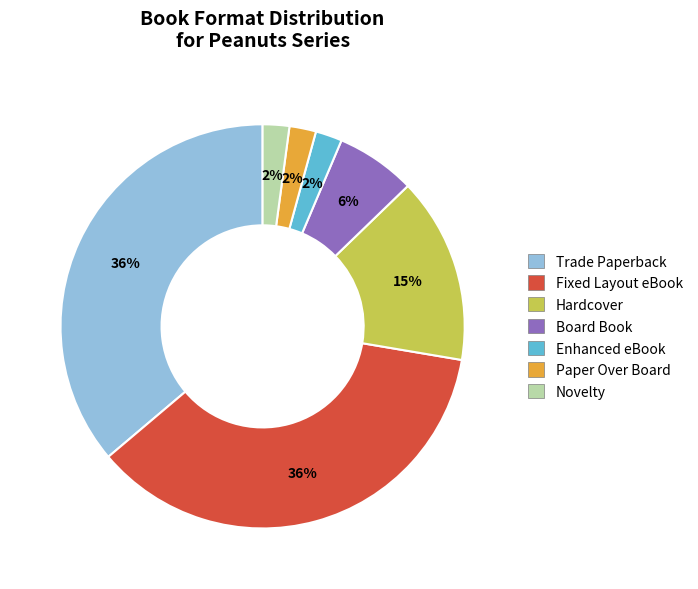

To the nearest percent, what is the average slice percentage?

14%